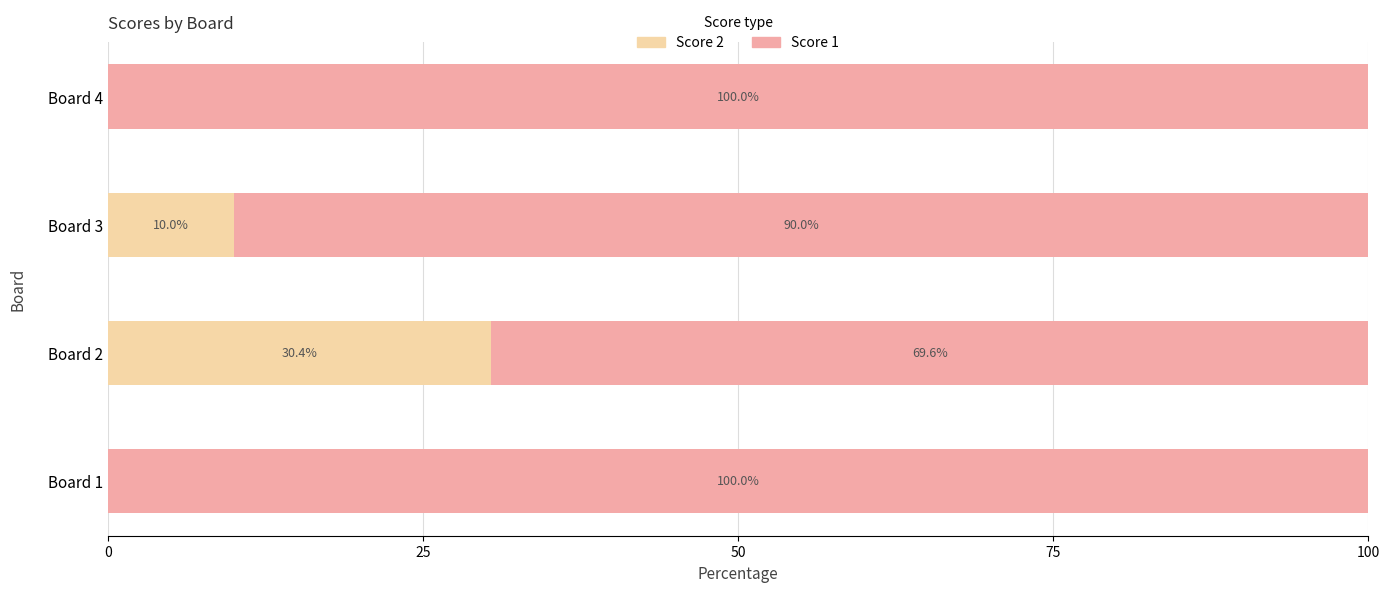

What is the highest value of the Score 2 series?

30.4